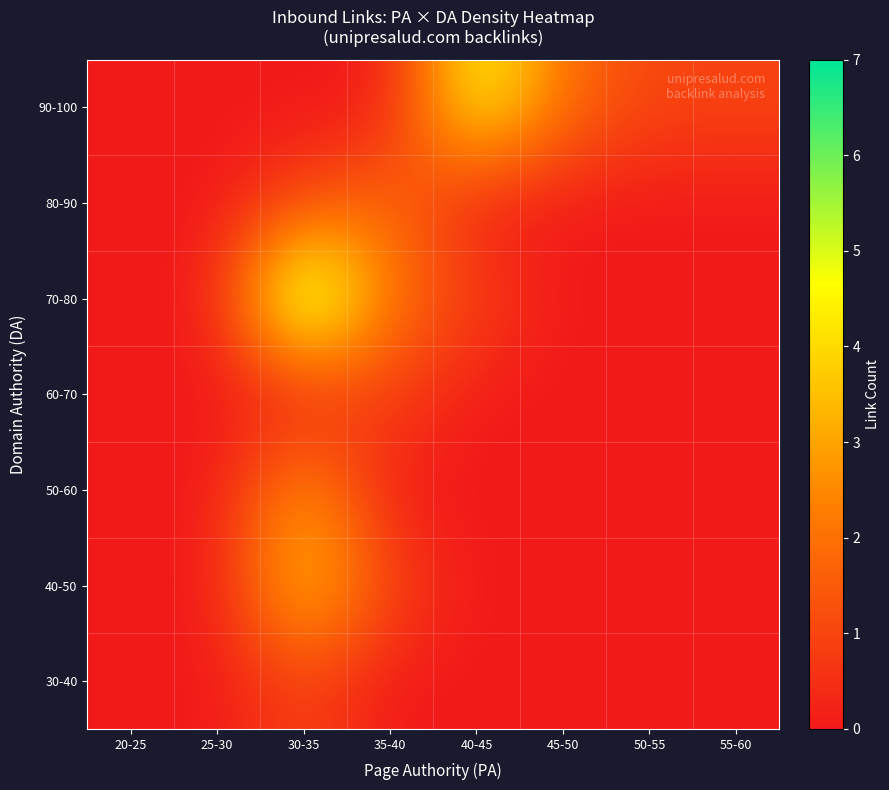

Reading left to right, what are all the values shown in this chart?

30-40: 20-25=0	25-30=0	30-35=1	35-40=0	40-45=0	45-50=0	50-55=0	55-60=0
40-50: 20-25=0	25-30=0	30-35=4	35-40=1	40-45=0	45-50=0	50-55=0	55-60=0
50-60: 20-25=0	25-30=0	30-35=3	35-40=0	40-45=0	45-50=0	50-55=0	55-60=0
60-70: 20-25=0	25-30=0	30-35=0	35-40=1	40-45=0	45-50=0	50-55=0	55-60=0
70-80: 20-25=0	25-30=0	30-35=7	35-40=2	40-45=1	45-50=0	50-55=0	55-60=0
80-90: 20-25=0	25-30=0	30-35=1	35-40=2	40-45=0	45-50=0	50-55=0	55-60=0
90-100: 20-25=0	25-30=0	30-35=0	35-40=0	40-45=5	45-50=2	50-55=1	55-60=1